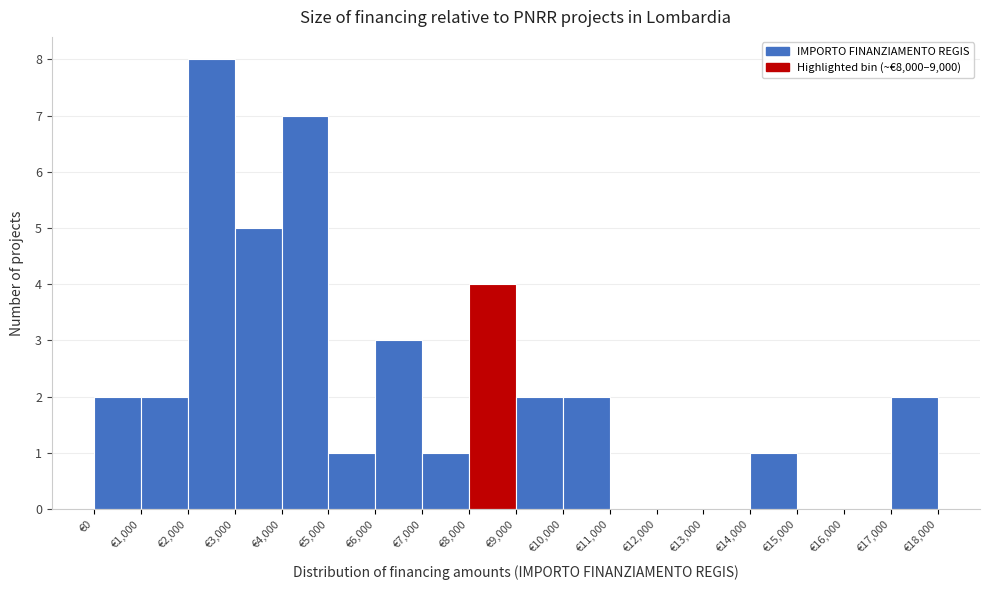

Reading left to right, transcribe this chart: for each bar, give the range it covers on the x-axis and its height. The values are not printed on the chart, so give them approximately, as read against the axis.

0 to 1000: 2
1000 to 2000: 2
2000 to 3000: 8
3000 to 4000: 5
4000 to 5000: 7
5000 to 6000: 1
6000 to 7000: 3
7000 to 8000: 1
8000 to 9000: 4
9000 to 10000: 2
10000 to 11000: 2
11000 to 12000: 0
12000 to 13000: 0
13000 to 14000: 0
14000 to 15000: 1
15000 to 16000: 0
16000 to 17000: 0
17000 to 18000: 2